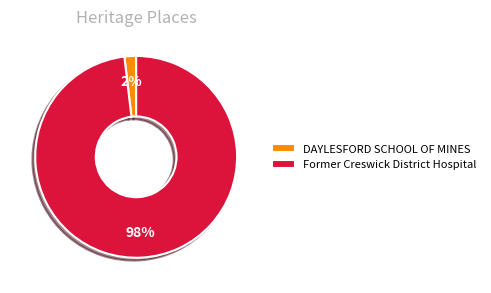

Which slice is the largest?

Former Creswick District Hospital